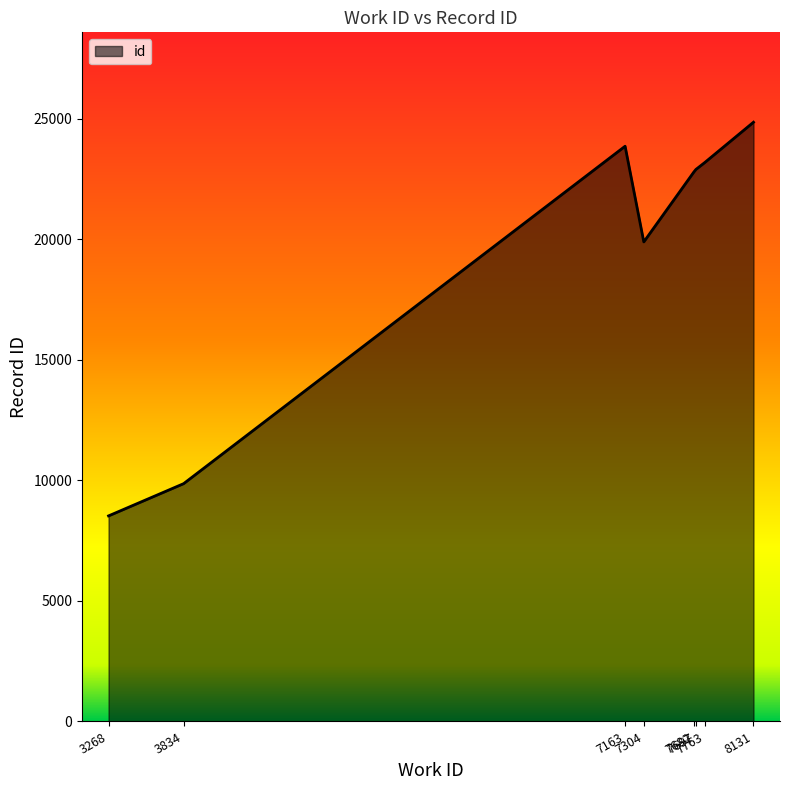

Is it true that the value at 7304 is 13392?

False